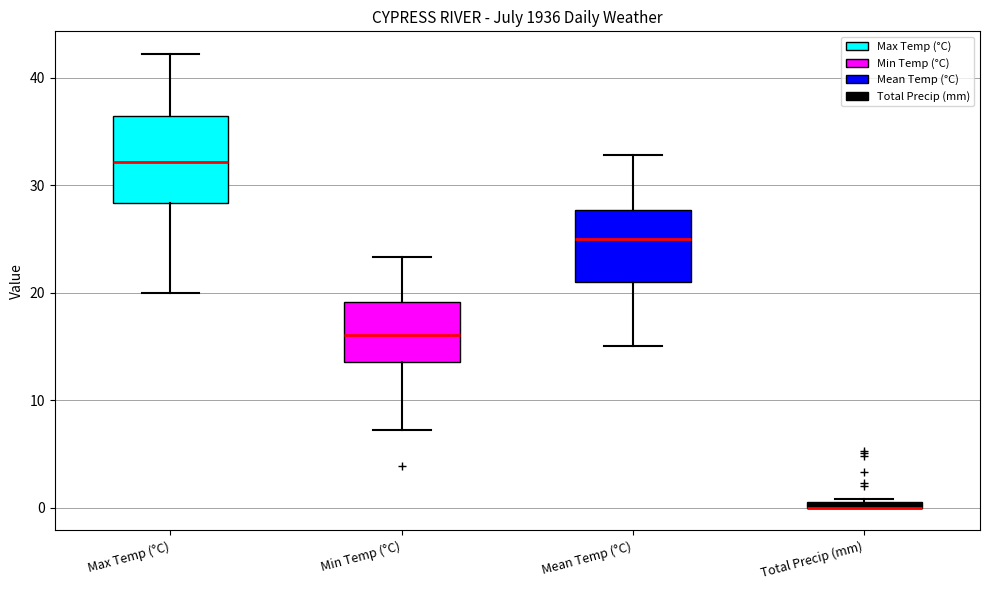

Which box is the tallest, from its lower edge to its upper edge?

Max Temp (°C)